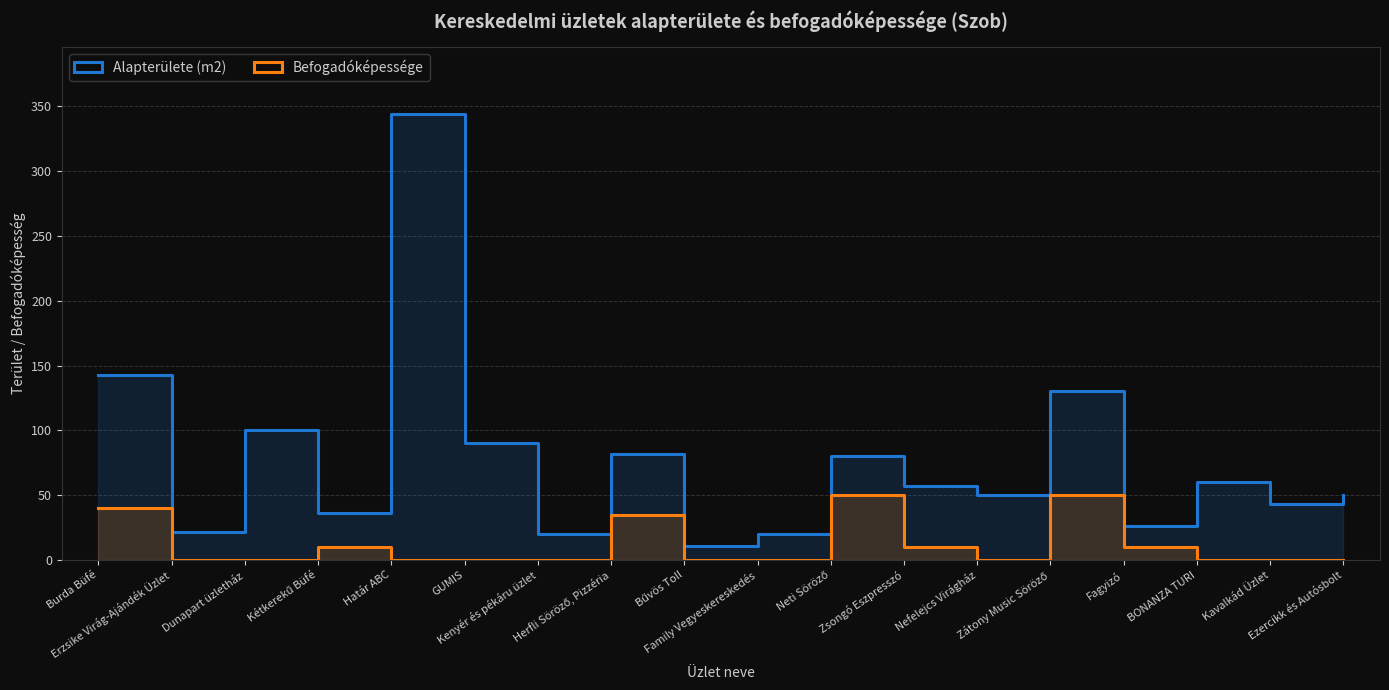

Which has a higher value, GUMIS or Dunapart üzletház?

Dunapart üzletház